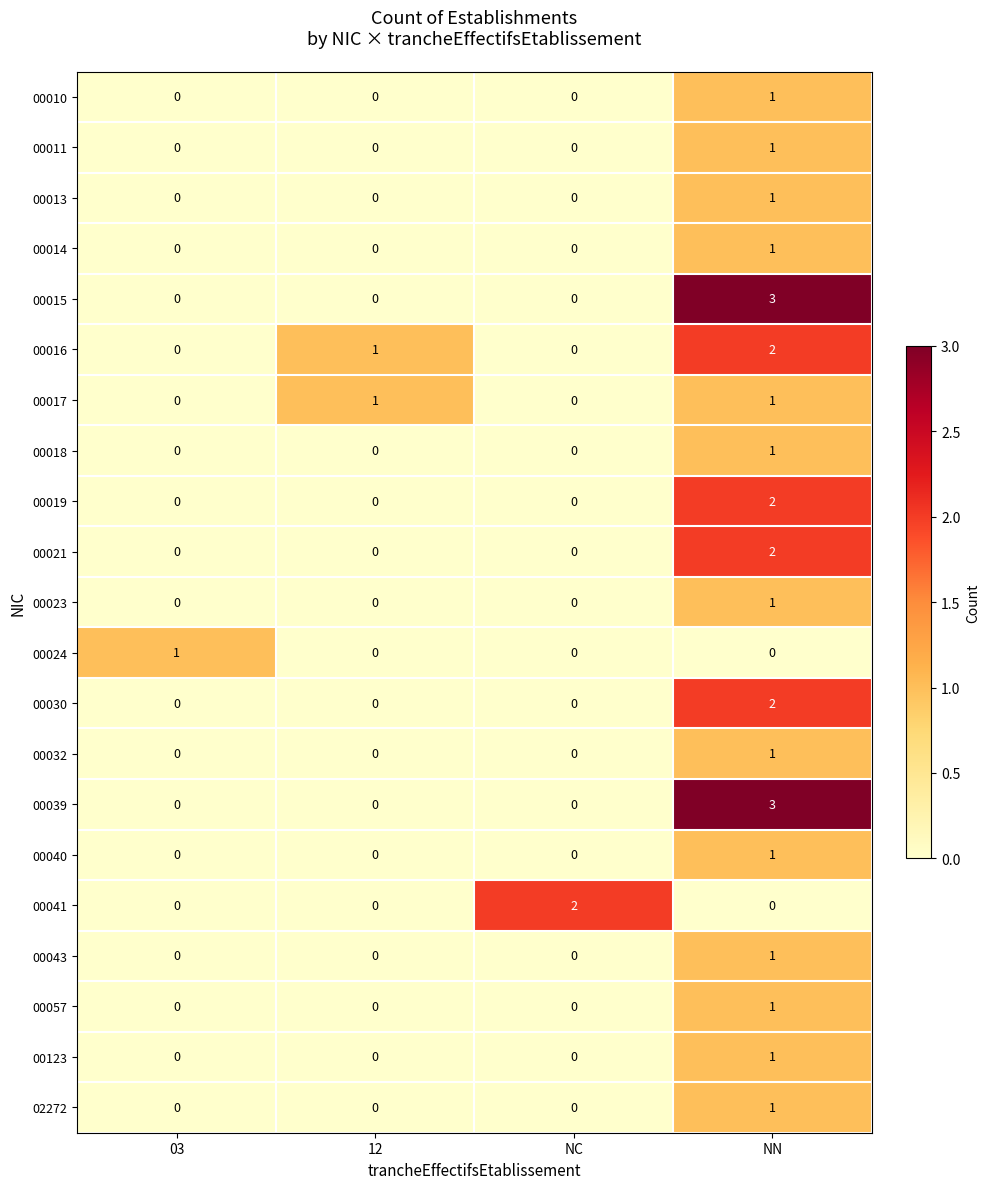

What is the total value across all series at NN?

27